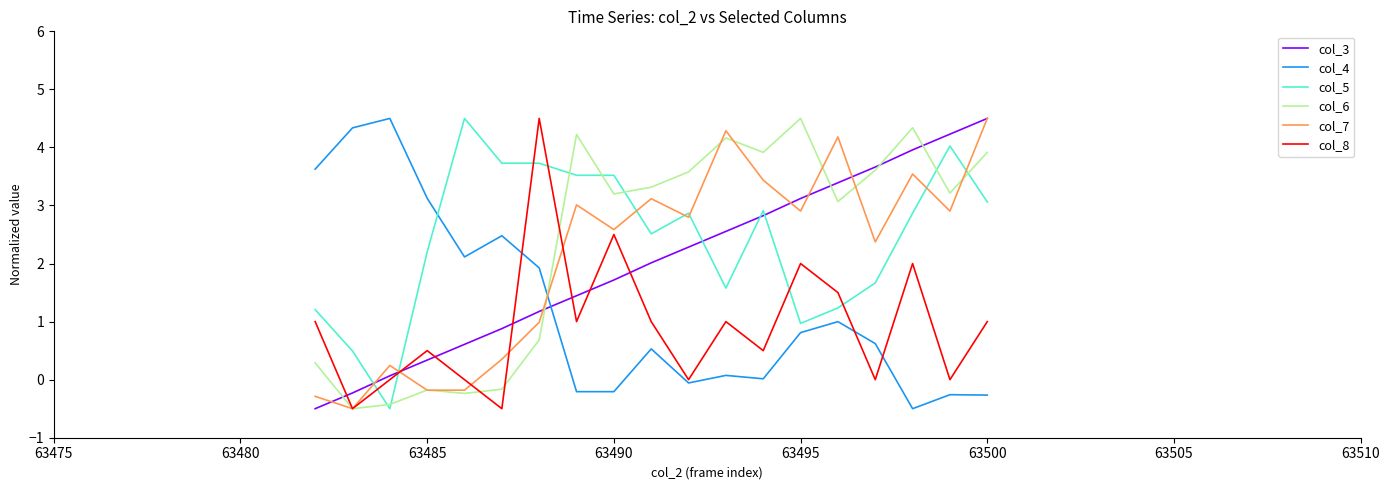

What is the maximum value shown in the chart?

4.5